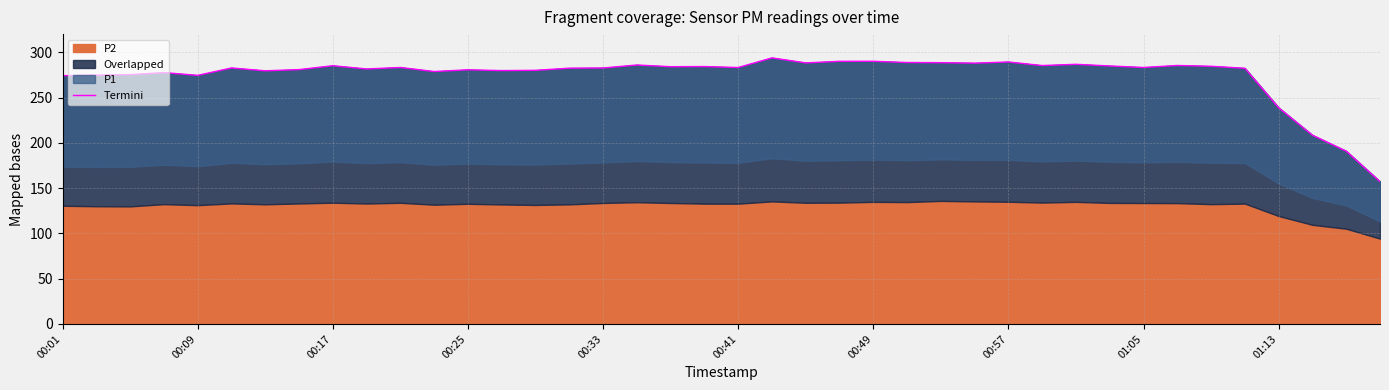

Count the number of categories in the chart.

40